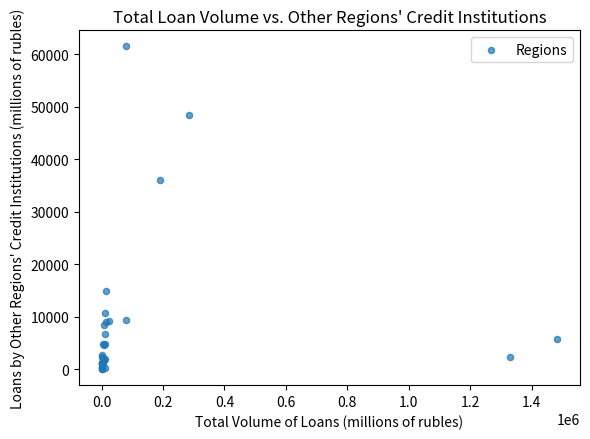

What Y value in the scatter plot is closest to 30773?

36113.3